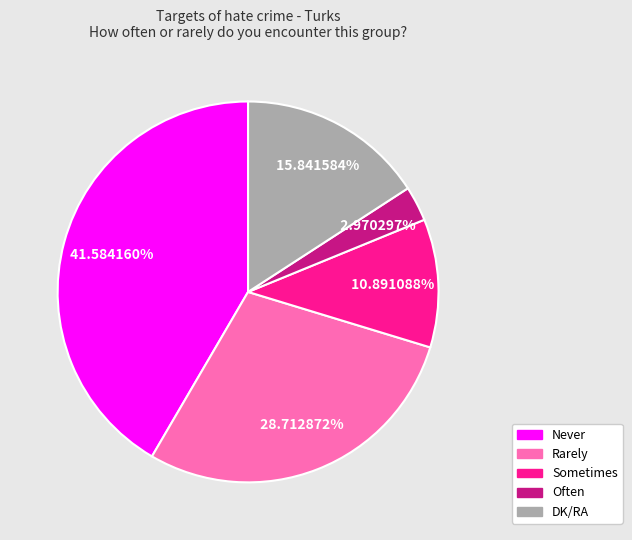

To the nearest percent, what is the difference between the largest and smallest slice percentages?

39%